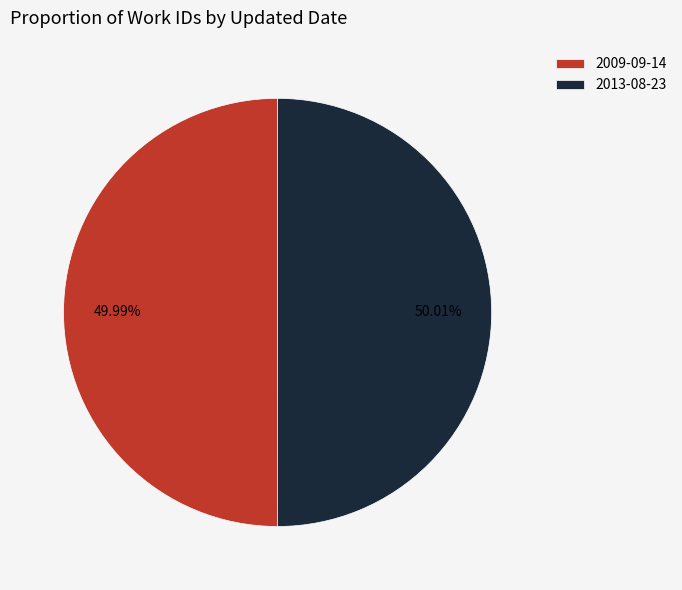

Count the number of slices in the pie.

2